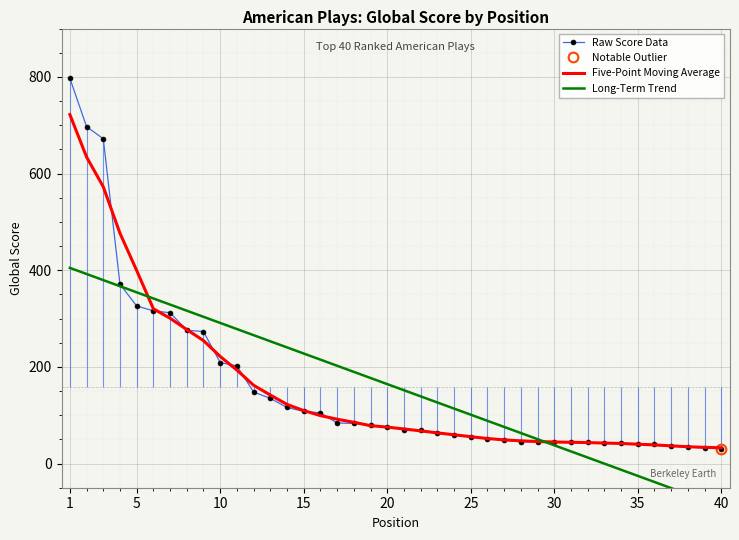

Reading left to right, what are all the values shown in this chart?

Raw Score Data: 797.0	697.0	672.0	371.0	326.0	316.0	312.0	276.0	273.0	209.0	202.0	148.0	135.0	116.0	108.0	105.0	84.0	83.0	79.0	76.0	70.0	69.0	64.0	59.0	55.0	51.0	49.0	45.0	45.0	45.0	44.0	44.0	42.0	42.0	40.0	40.0	36.0	35.0	32.0	31.0
Five-Point Moving Average: 722.0	634.2	572.6	476.4	399.4	320.2	300.6	277.2	254.4	221.6	193.4	162.0	141.8	122.4	109.6	99.2	91.8	85.4	78.4	75.4	71.6	67.6	63.4	59.6	55.6	51.8	49.0	47.0	45.6	44.6	44.0	43.4	42.4	41.6	40.0	38.6	36.6	34.8	33.5	32.7
Long-Term Trend: 404.9	392.2	379.5	366.9	354.2	341.6	328.9	316.3	303.6	291.0	278.3	265.6	253.0	240.3	227.7	215.0	202.4	189.7	177.1	164.4	151.7	139.1	126.4	113.8	101.1	88.5	75.8	63.2	50.5	37.8	25.2	12.5	-0.1	-12.8	-25.4	-38.1	-50.7	-63.4	-76.1	-88.7